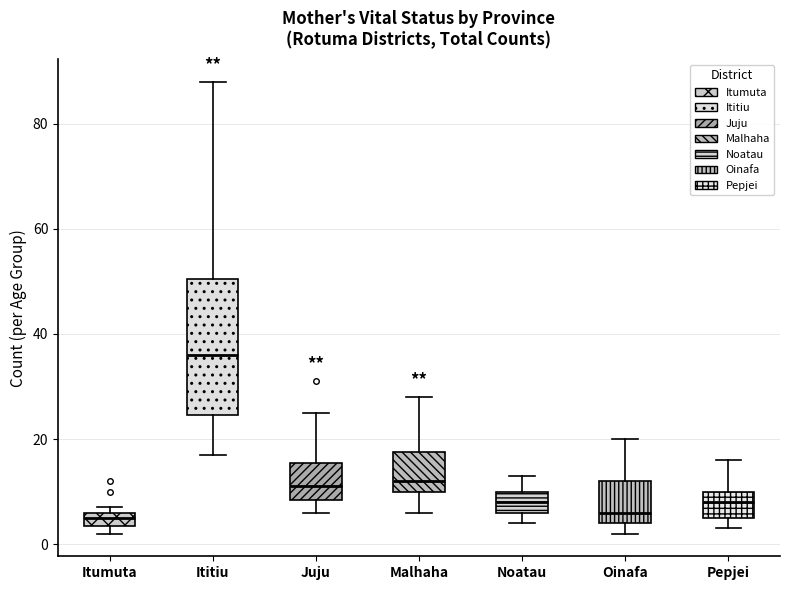

Where does the upper whisker of the box for Malhaha end on the y-axis? The values are not printed on the chart, so give them approximately, as read against the axis.

28